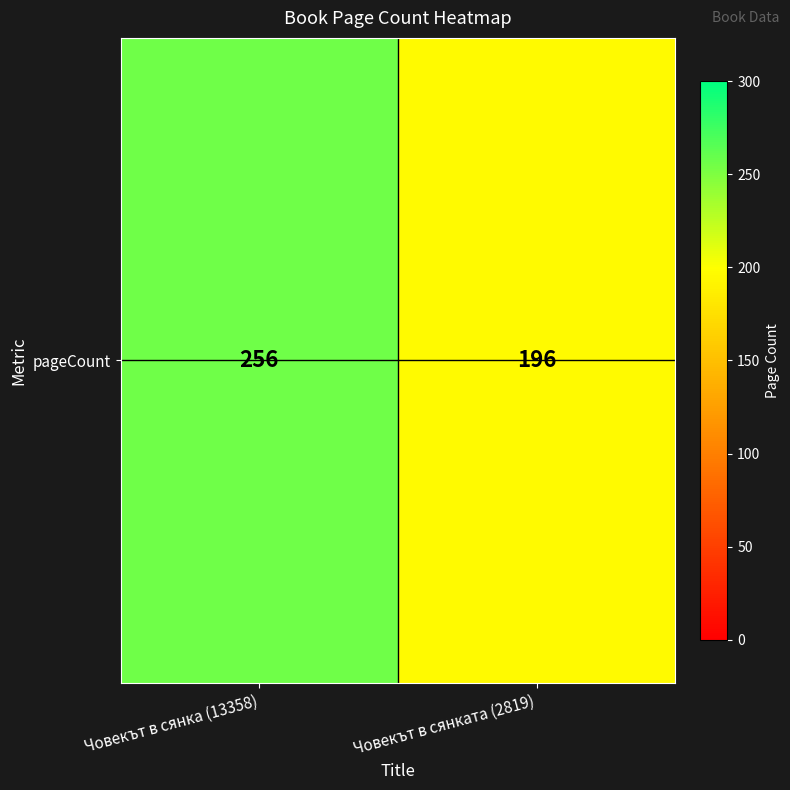

List the labels in order of value, largest first.

Човекът в сянка (13358), Човекът в сянката (2819)